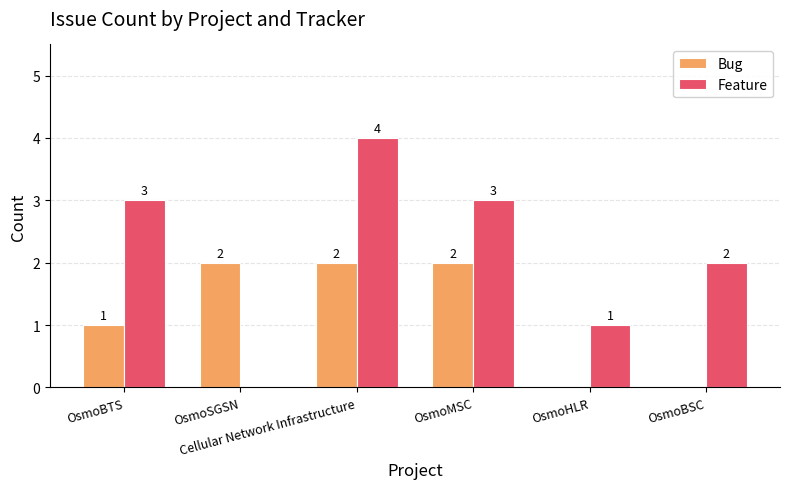

The Bug series shows 1 at OsmoSGSN. True or false?

False